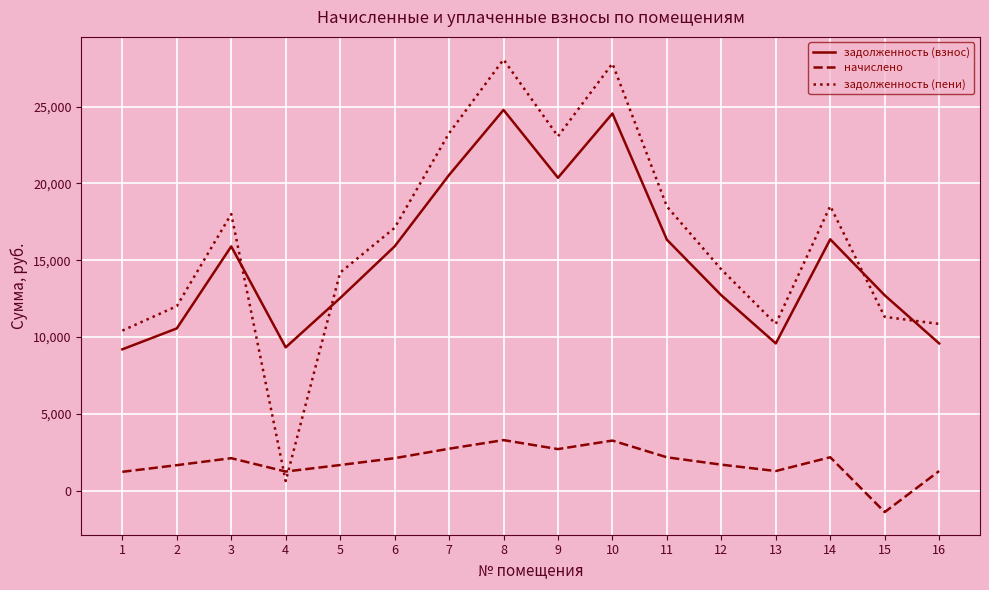

At 7, list the series in order from largest to smallest.

задолженность (пени), задолженность (взнос), начислено